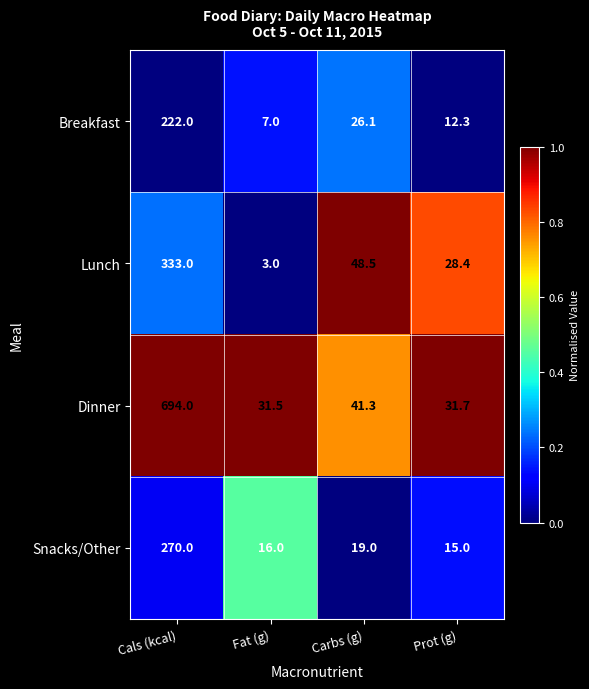

List the labels in order of Breakfast value, smallest first.

Fat (g), Prot (g), Carbs (g), Cals (kcal)